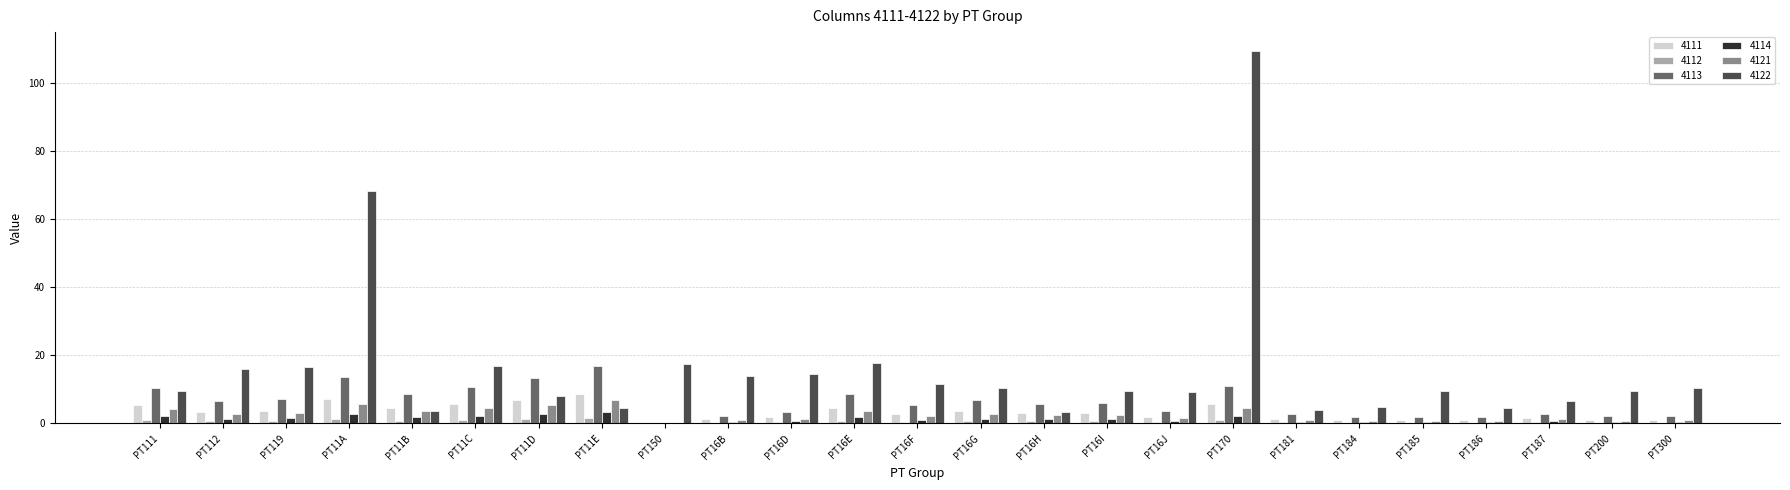

What is the maximum value for 4114?

3.4